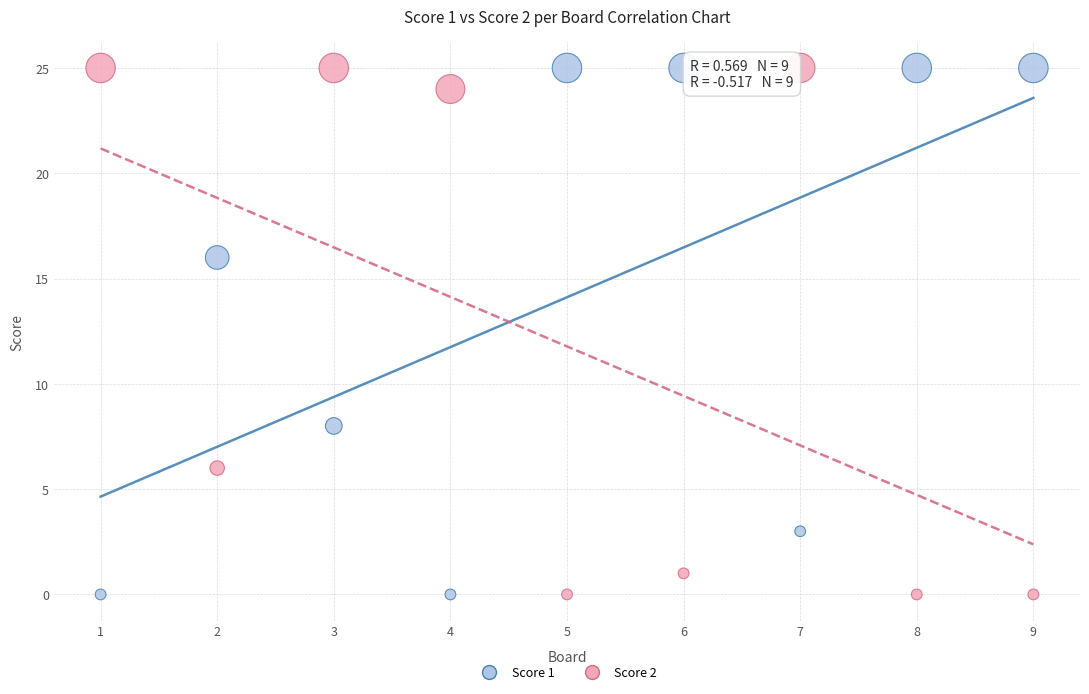

Across all data points, what is the range of X values (max minus min)?

8